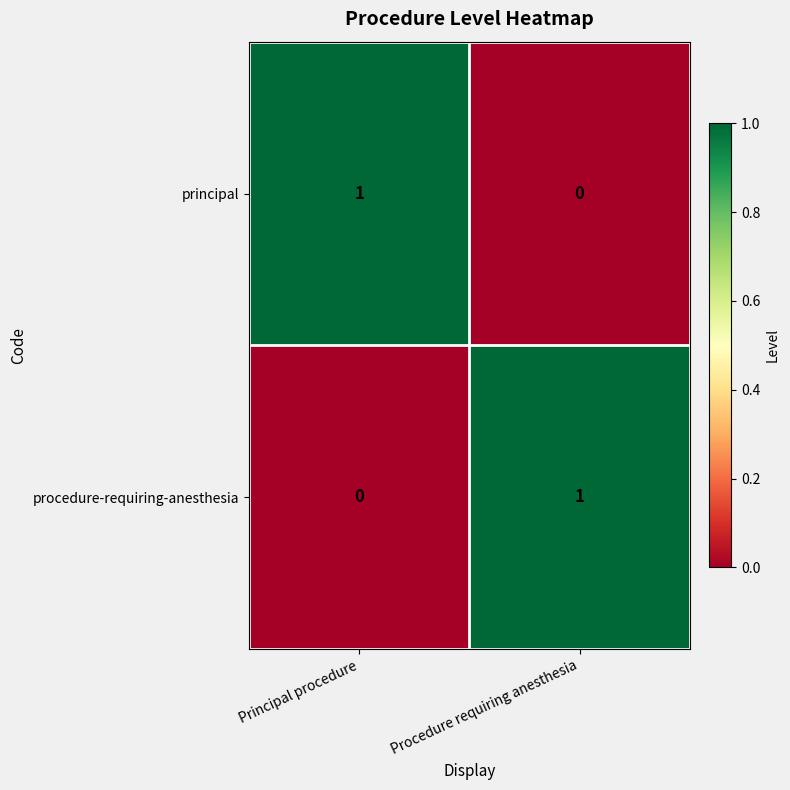

Reading right to left, list all the values displayed in this chart.

principal: 0	1
procedure-requiring-anesthesia: 1	0